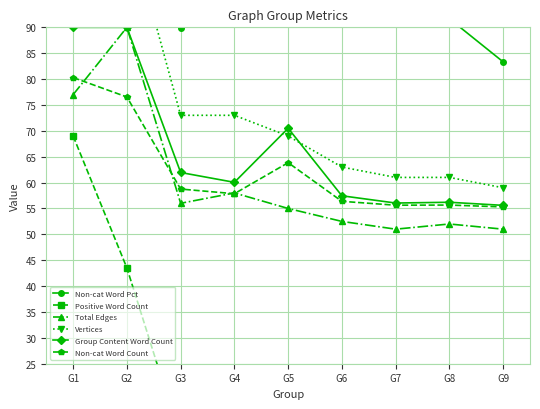

Does the chart display data point markers on the line(s)?

Yes